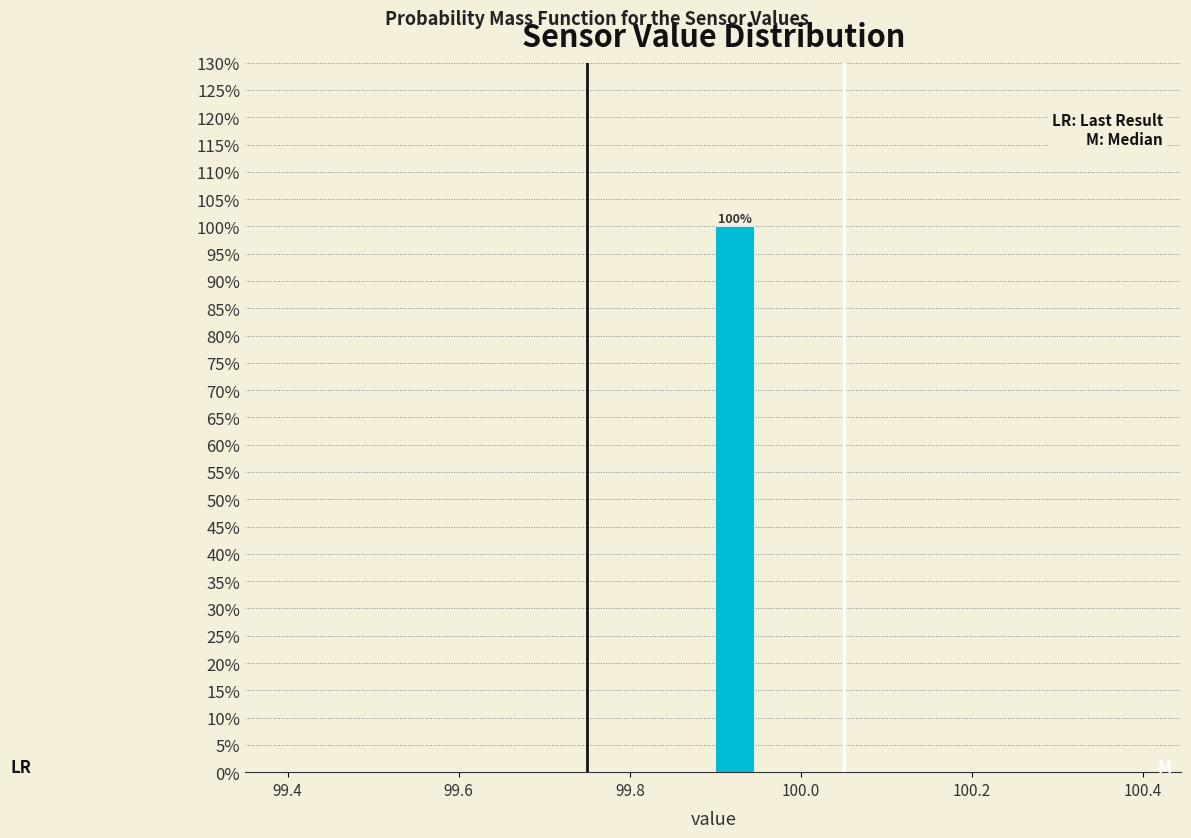

Around what value on the x-axis is the tallest bar? Give the approximate position of its centre, as read against the axis.

99.92